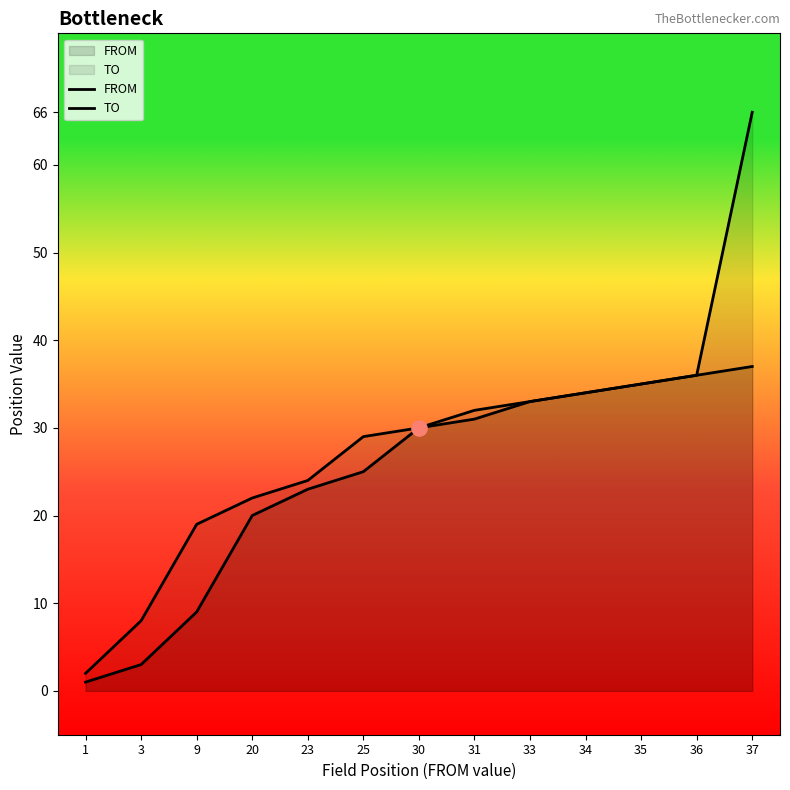

At how many categories does at least one series exceed 15?

11